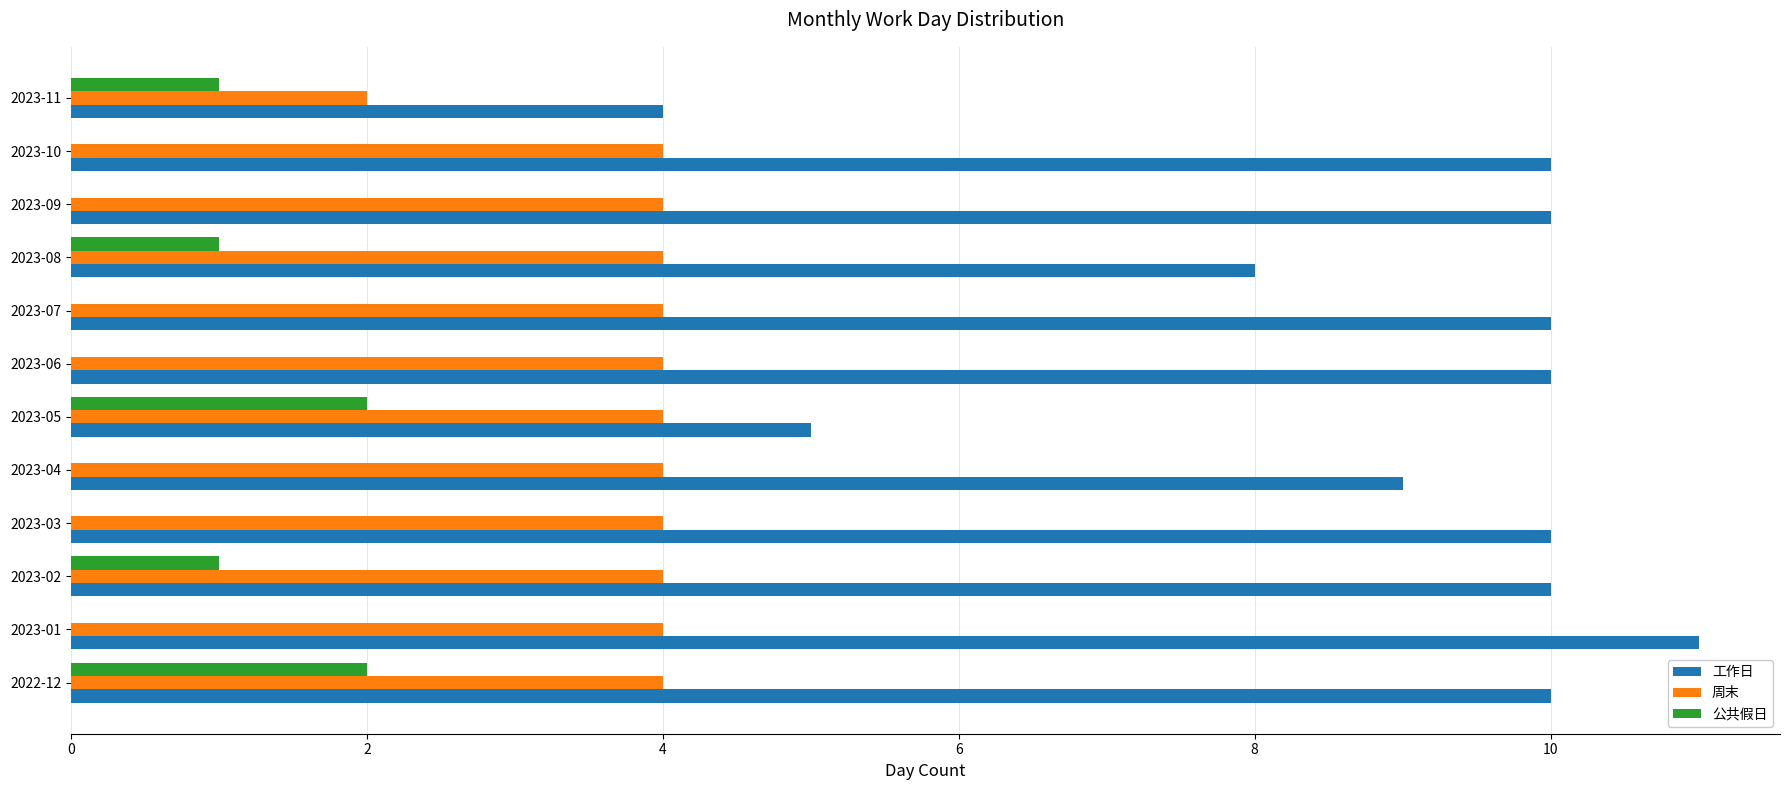

Which series changed the most between 2023-04 and 2023-07?

工作日